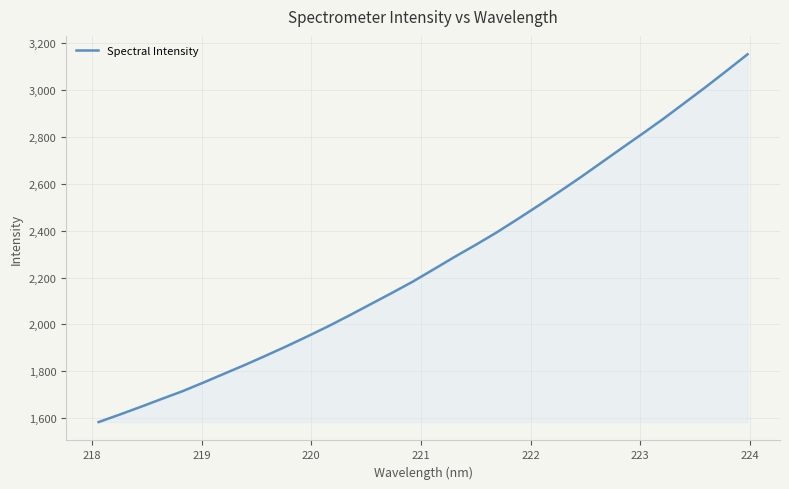

What is the difference between the maximum and minimum values?

1571.1